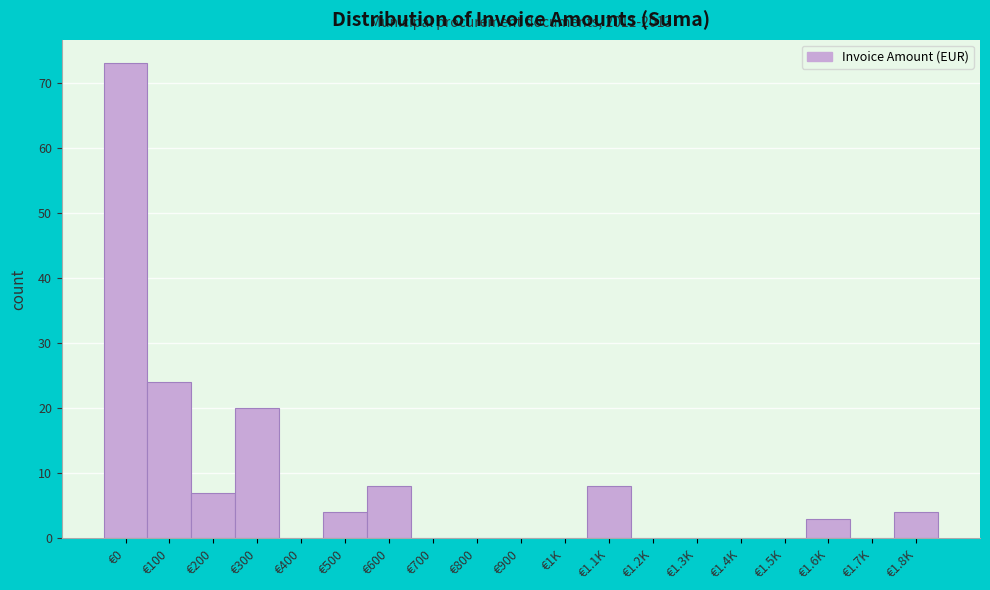

Reading right to left, list all the values displayed in this chart.

€1.8K=4	€1.7K=0	€1.6K=3	€1.5K=0	€1.4K=0	€1.3K=0	€1.2K=0	€1.1K=8	€1K=0	€900=0	€800=0	€700=0	€600=8	€500=4	€400=0	€300=20	€200=7	€100=24	€0=73